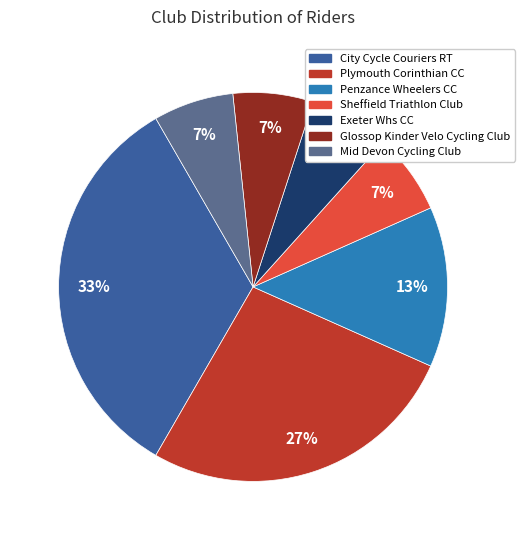

Approximately how many times larger is the value at Mid Devon Cycling Club compared to Penzance Wheelers CC?

0.5